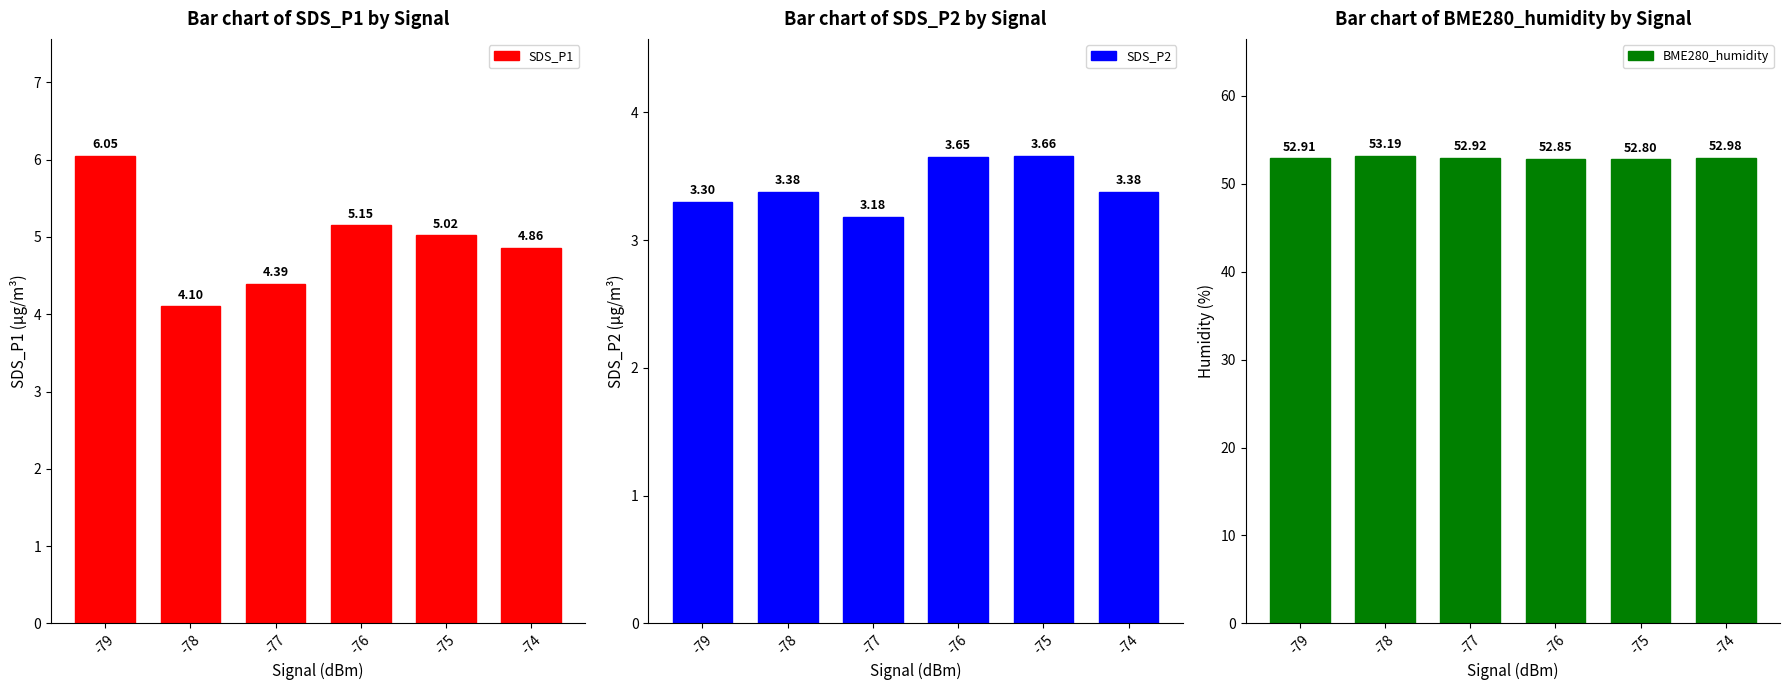

What is the maximum value for BME280_humidity?

53.2